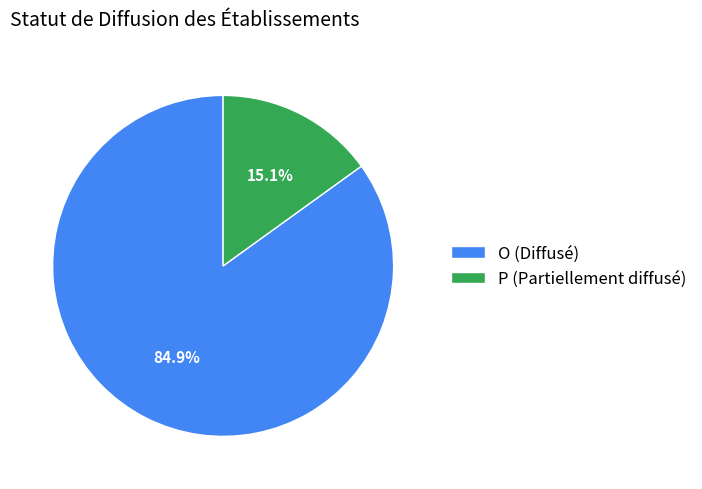

What is the ratio of the value at O (Diffusé) to the value at P (Partiellement diffusé)?

5.6